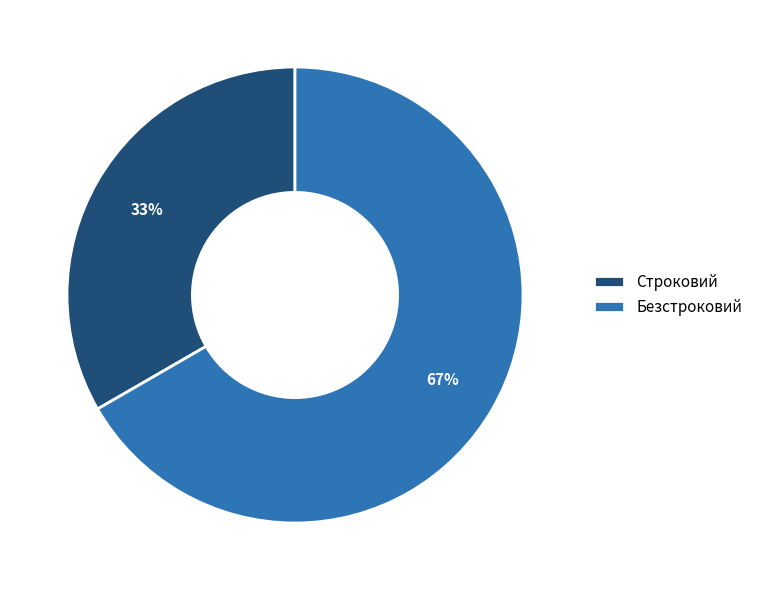

Rank the categories by value from lowest to highest.

Строковий, Безстроковий